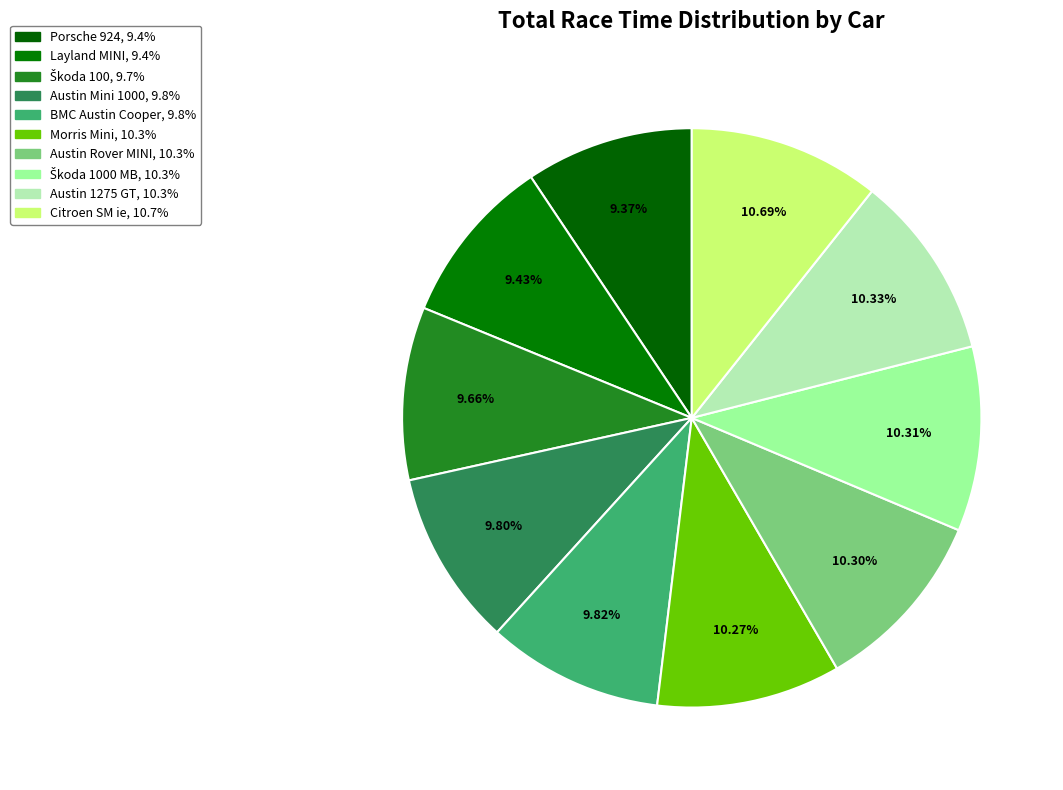

Count the number of slices in the pie.

10